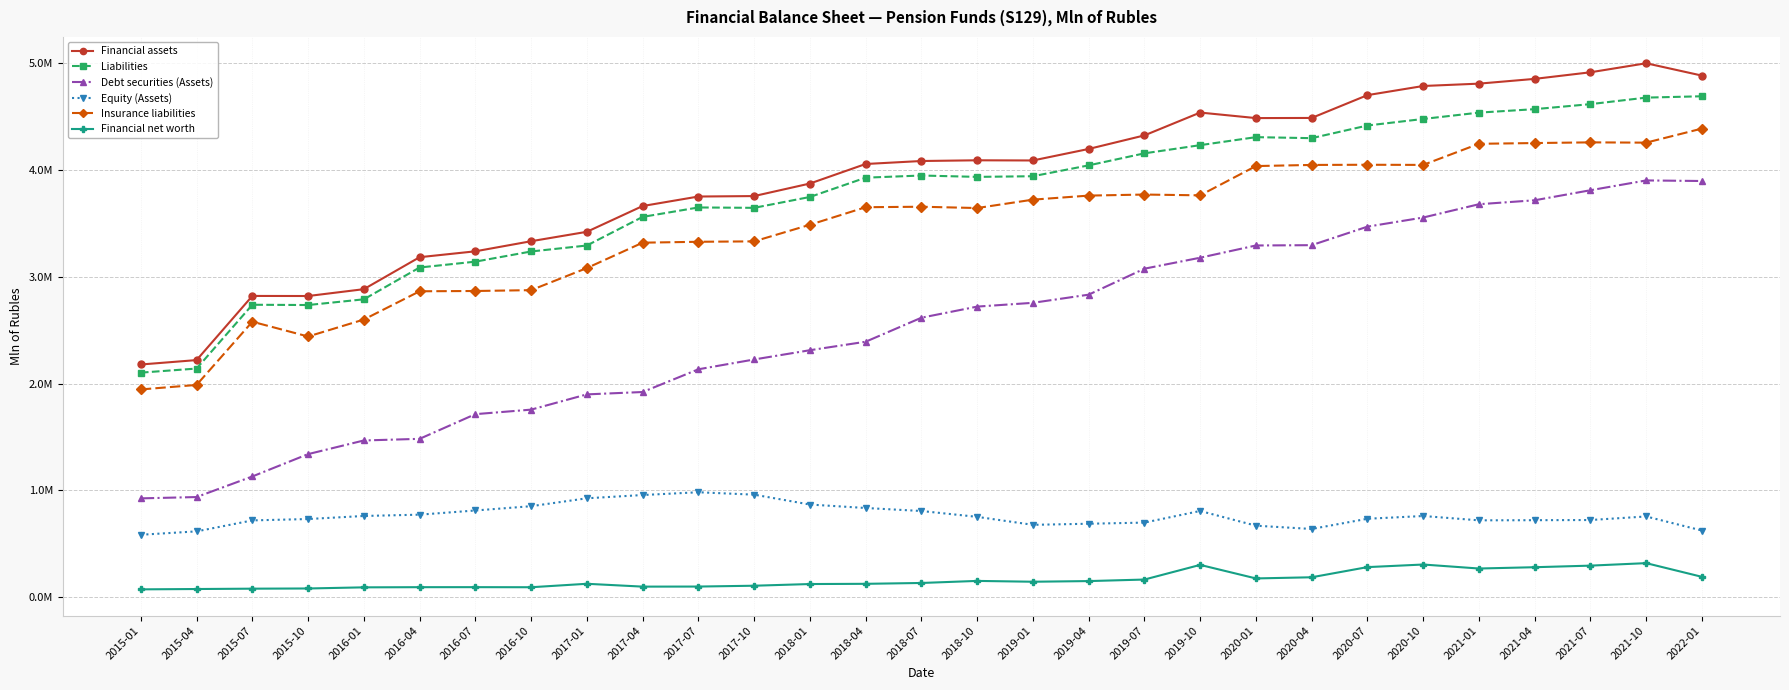

Is this an area chart (filled region under the line)?

No